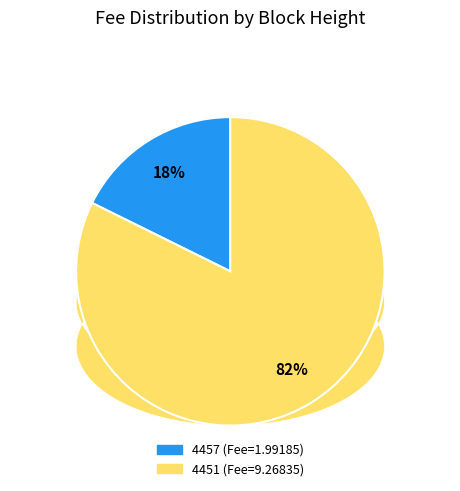

To the nearest percent, what is the combined percentage of 4457 and 4451?

100%